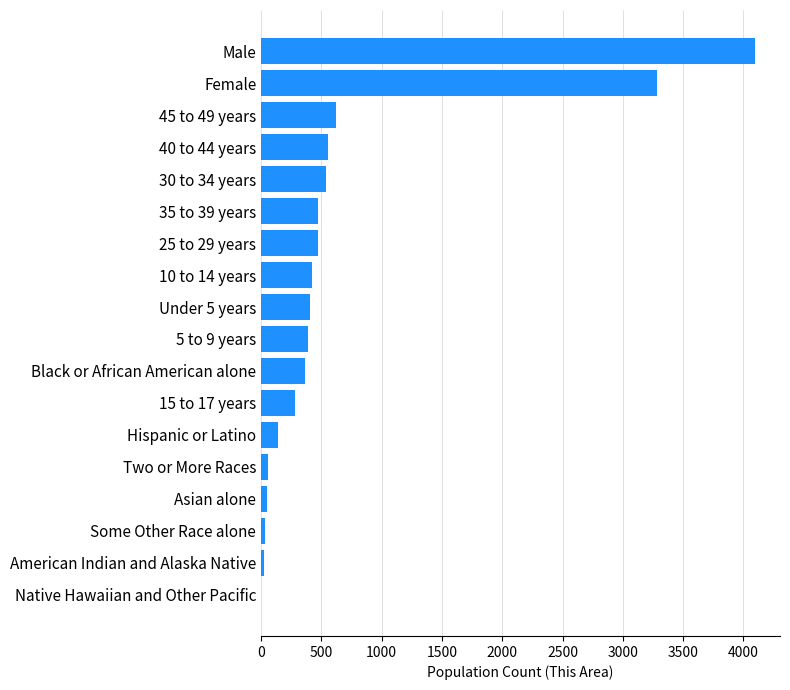

What is the average value?

677